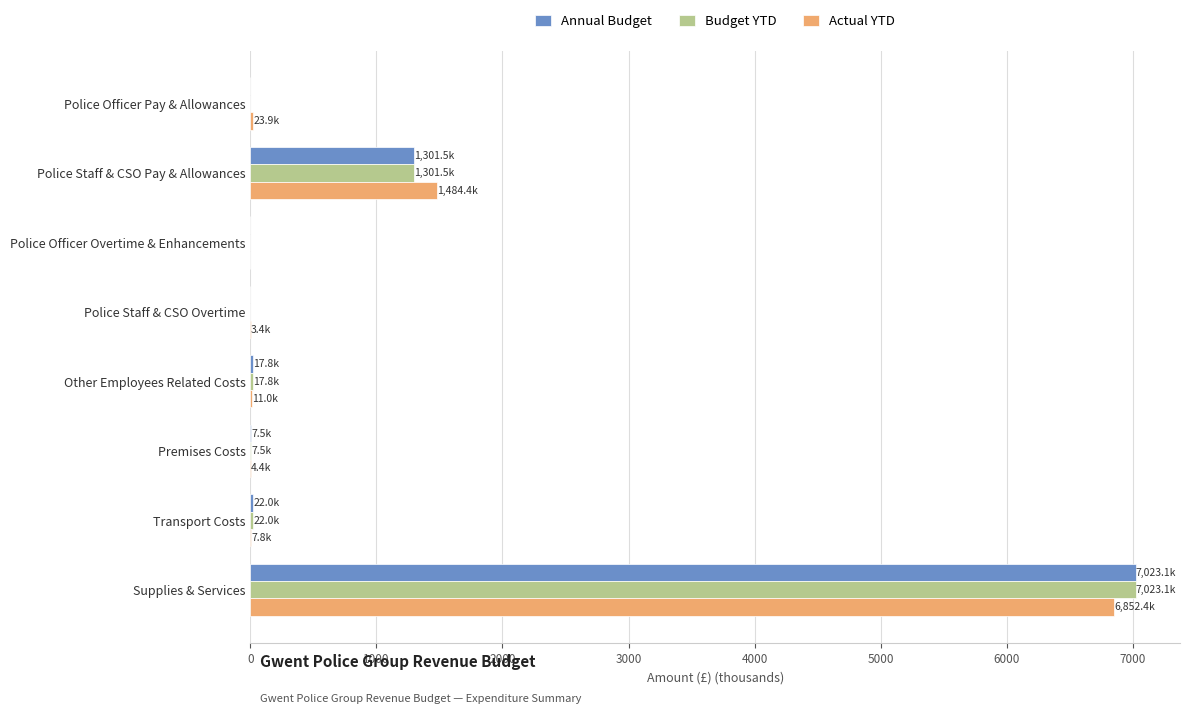

At which label is Actual YTD closest to 3426?

Police Staff & CSO Pay & Allowances